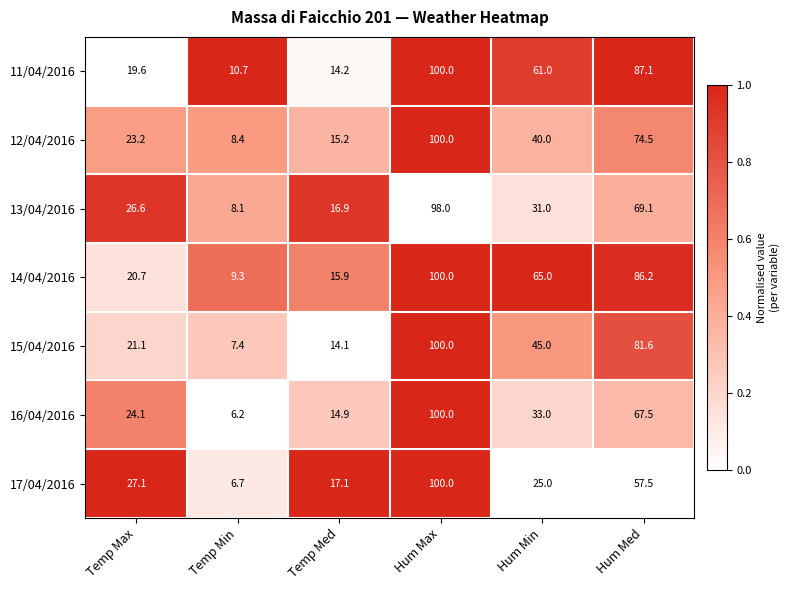

How many values in the 13/04/2016 series are below 31?

3